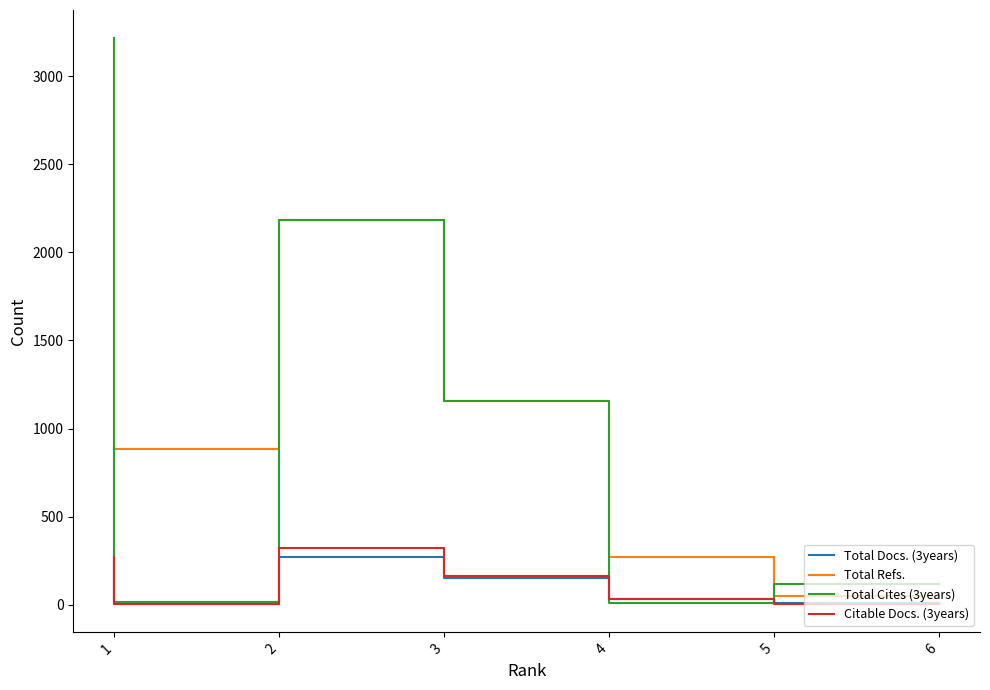

The value of Citable Docs. (3years) at 5 is 47. True or false?

False